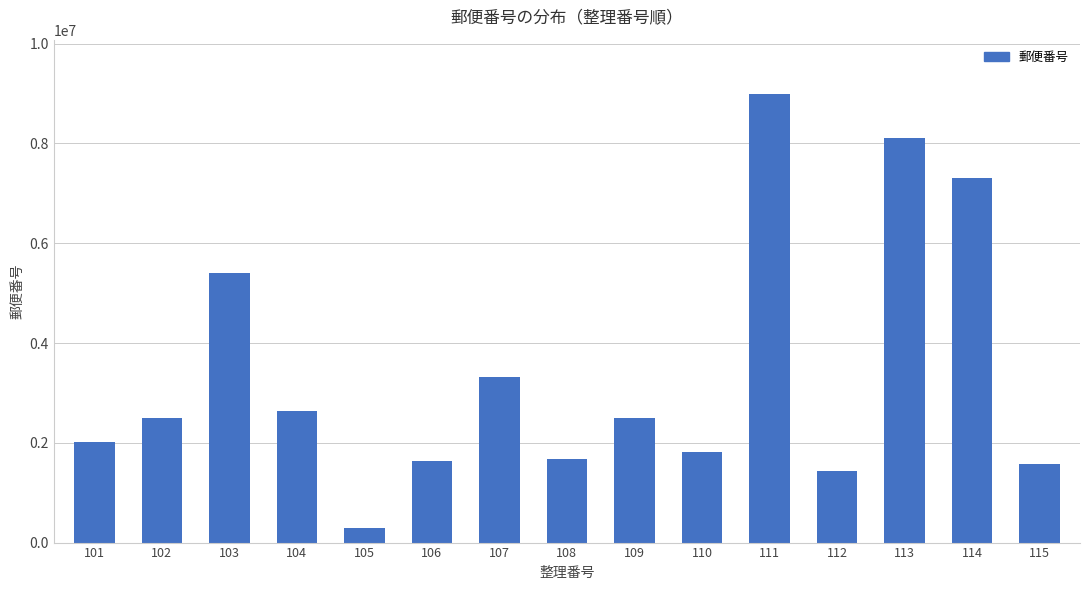

Are the bars horizontal?

No